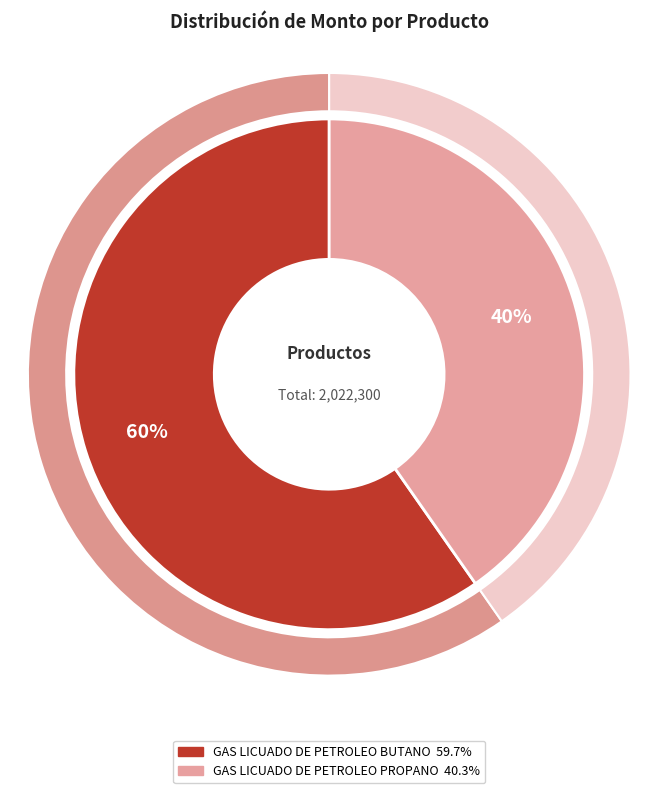

To the nearest percent, what is the combined percentage of GAS LICUADO DE PETROLEO PROPANO and GAS LICUADO DE PETROLEO BUTANO?

100%